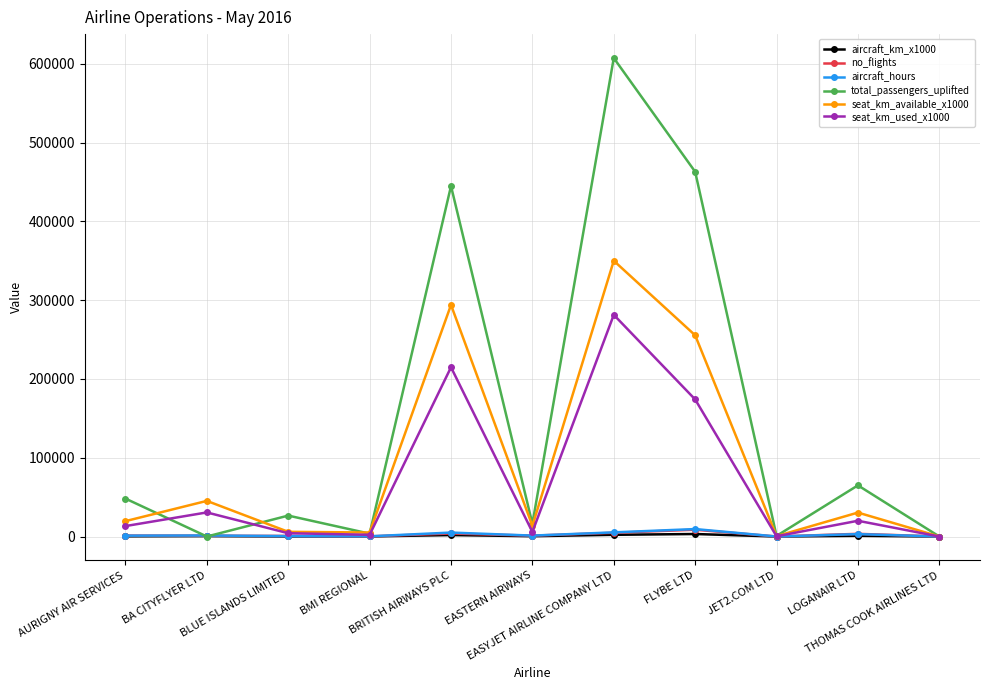

True or false: seat_km_available_x1000 has a value of 30387.0 at LOGANAIR LTD.

True